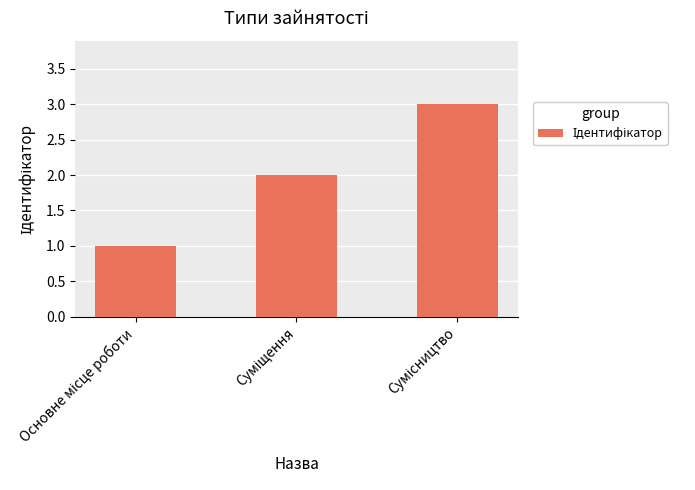

What is the greatest value displayed?

3